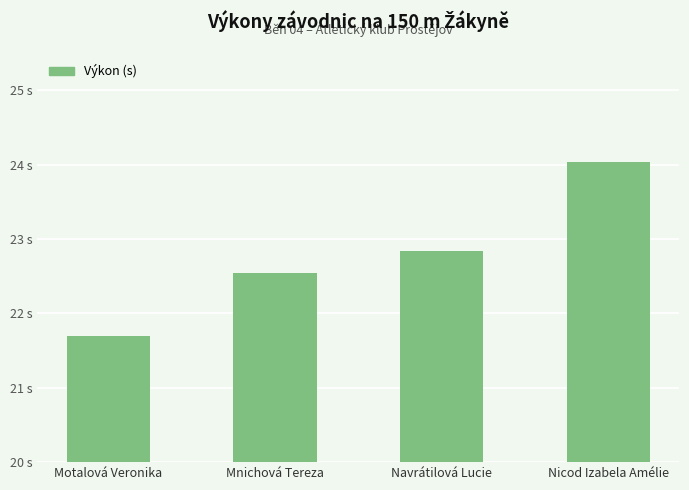

Does the chart contain any negative values?

No